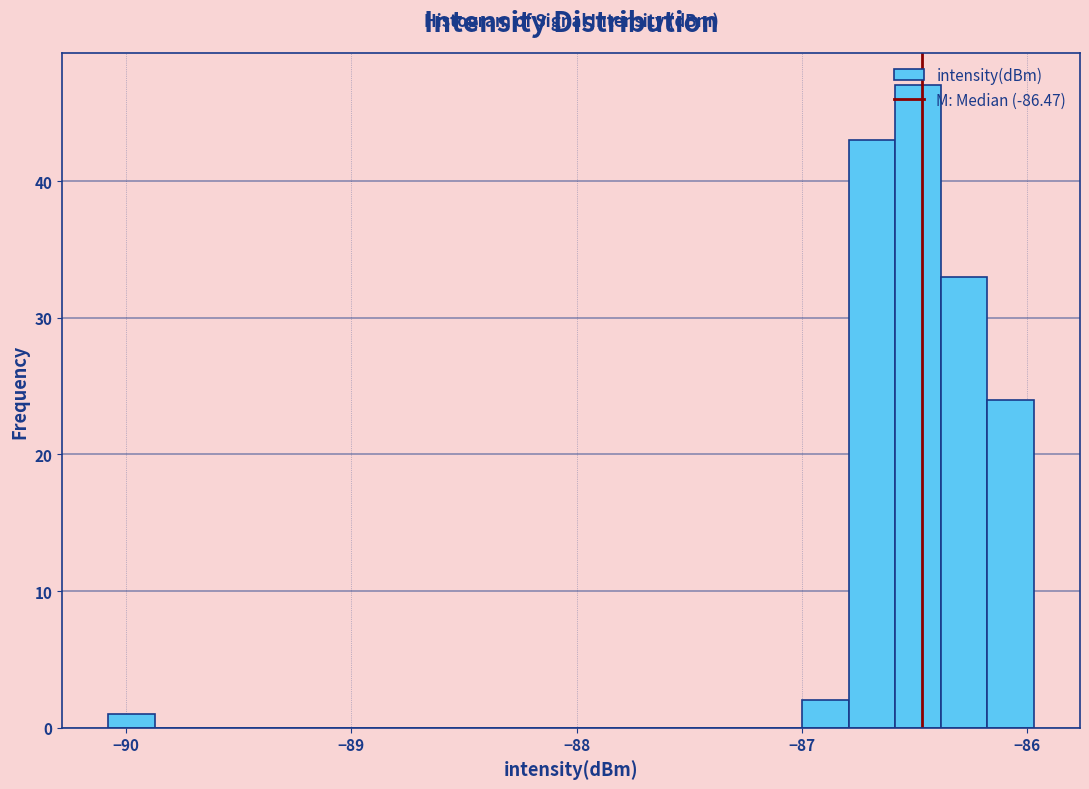

Read against the x-axis, roughly where is the centre of the tallest bar?

-86.5